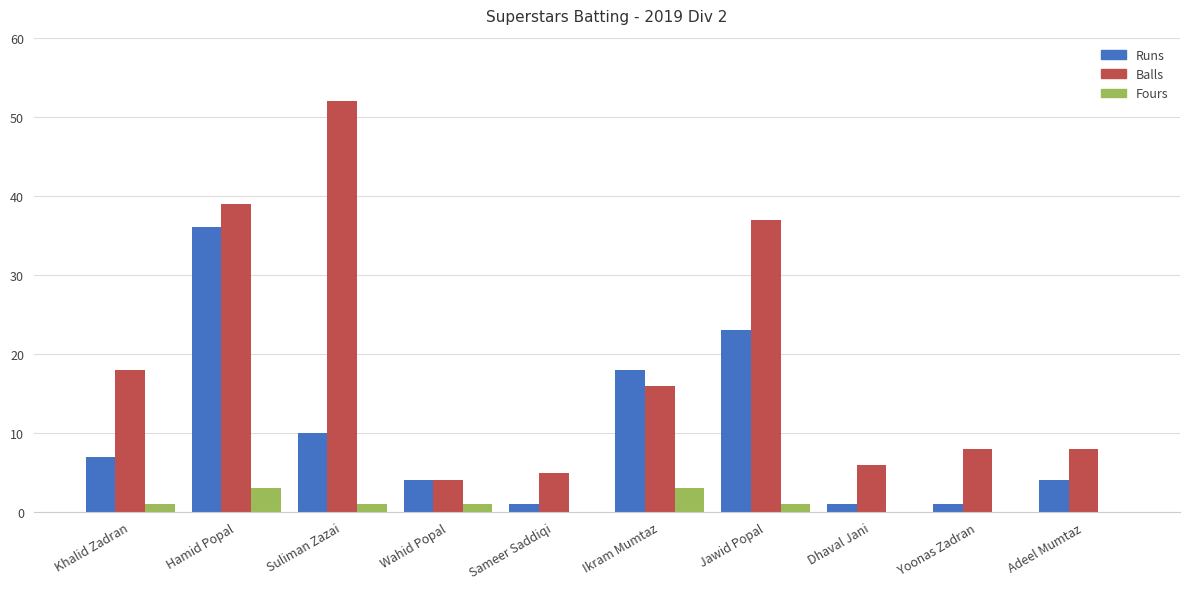

Reading left to right, list all the values displayed in this chart.

Runs: Khalid Zadran=7	Hamid Popal=36	Suliman Zazai=10	Wahid Popal=4	Sameer Saddiqi=1	Ikram Mumtaz=18	Jawid Popal=23	Dhaval Jani=1	Yoonas Zadran=1	Adeel Mumtaz=4
Balls: Khalid Zadran=18	Hamid Popal=39	Suliman Zazai=52	Wahid Popal=4	Sameer Saddiqi=5	Ikram Mumtaz=16	Jawid Popal=37	Dhaval Jani=6	Yoonas Zadran=8	Adeel Mumtaz=8
Fours: Khalid Zadran=1	Hamid Popal=3	Suliman Zazai=1	Wahid Popal=1	Sameer Saddiqi=0	Ikram Mumtaz=3	Jawid Popal=1	Dhaval Jani=0	Yoonas Zadran=0	Adeel Mumtaz=0